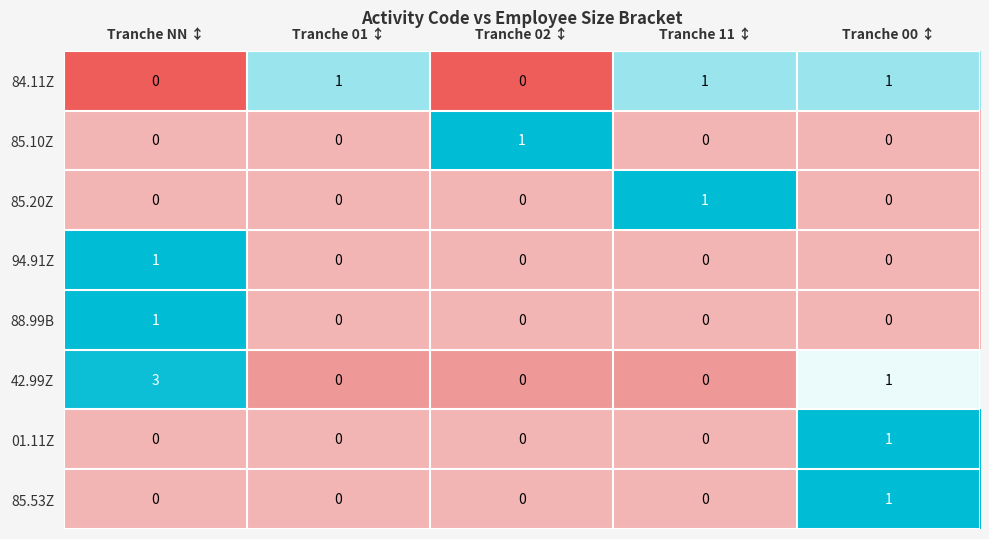

Between Tranche NN ↕ and Tranche 02 ↕, which series saw the biggest shift?

42.99Z